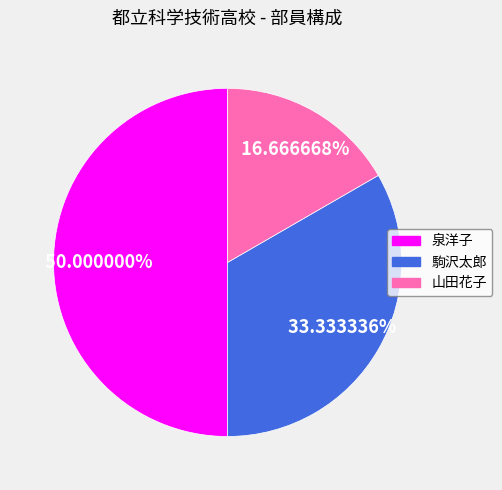

True or false: 山田花子 accounts for 17% of the total.

True